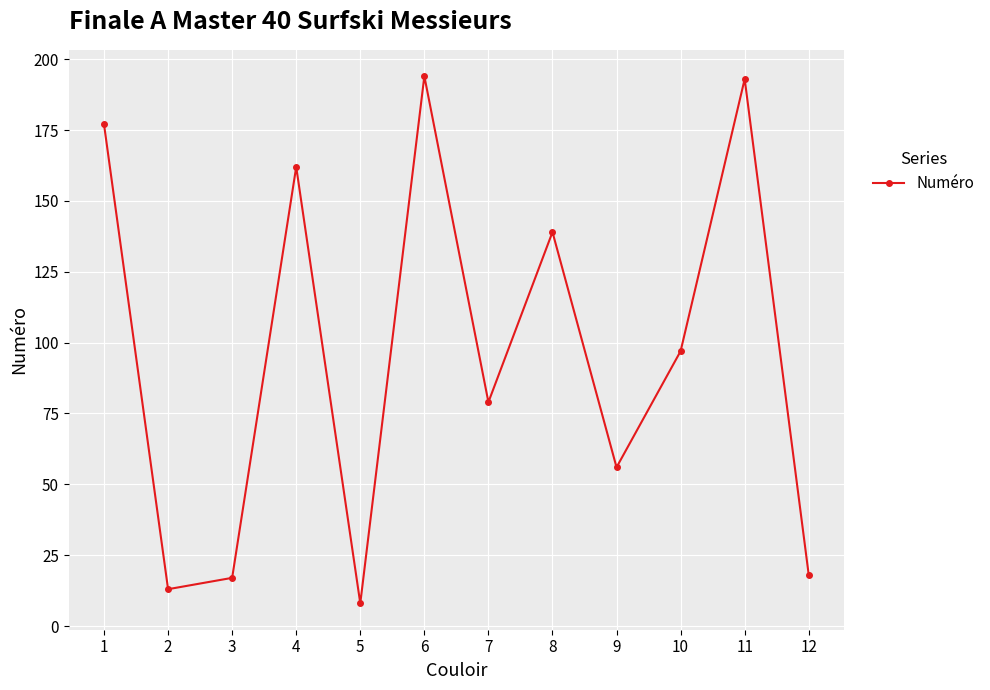

Is it true that the value at 9 is 17?

False